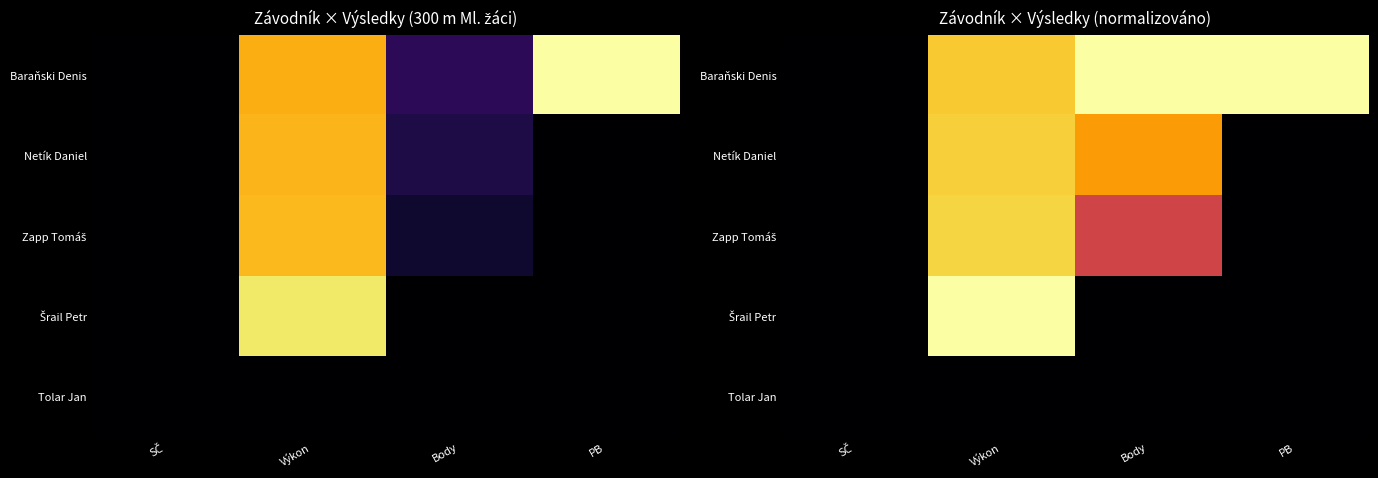

List the series in order of their peak value, highest first.

Baraňski Denis, Šrail Petr, Zapp Tomáš, Netík Daniel, Tolar Jan